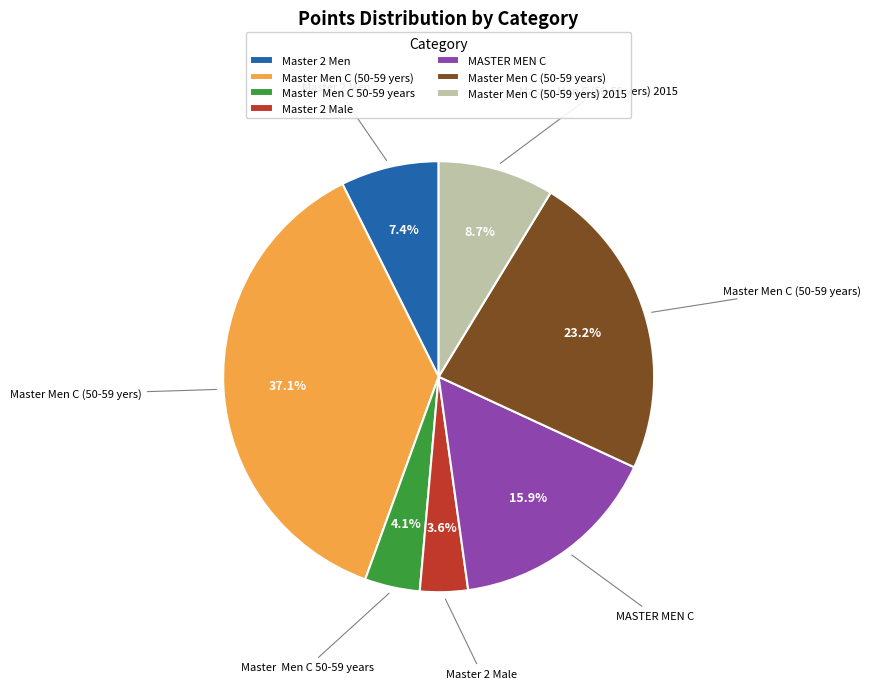

Is there any slice that represents more than half of the pie?

No